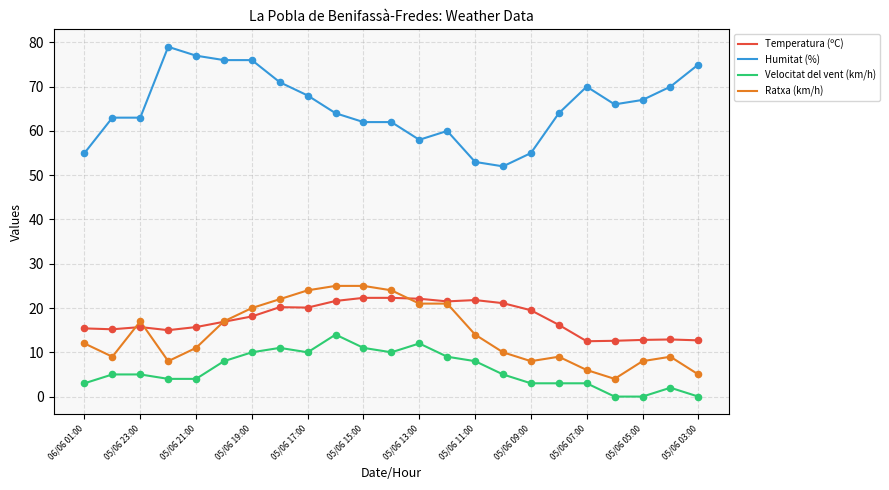

What are all the series names shown in the legend?

Temperatura (ºC), Humitat (%), Velocitat del vent (km/h), Ratxa (km/h)